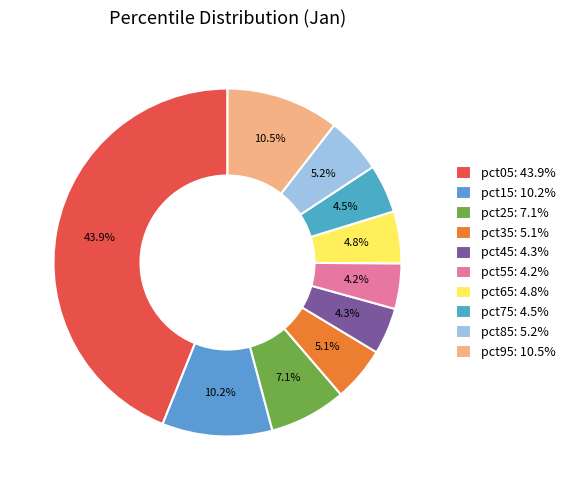

What percentage is the pct15 slice, to the nearest percent?

10%